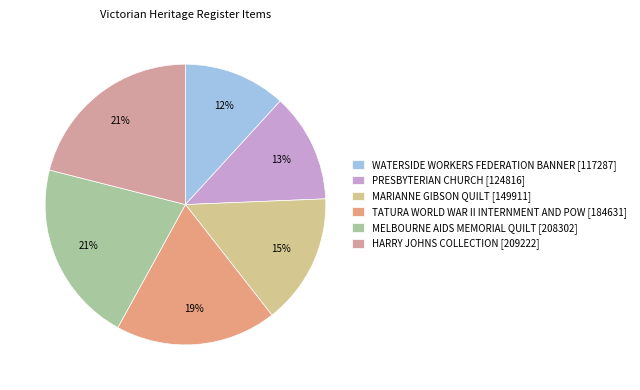

Rank the categories by value from highest to lowest.

HARRY JOHNS COLLECTION, MELBOURNE AIDS MEMORIAL QUILT, TATURA WORLD WAR II INTERNMENT AND POW, MARIANNE GIBSON QUILT, PRESBYTERIAN CHURCH, WATERSIDE WORKERS FEDERATION BANNER